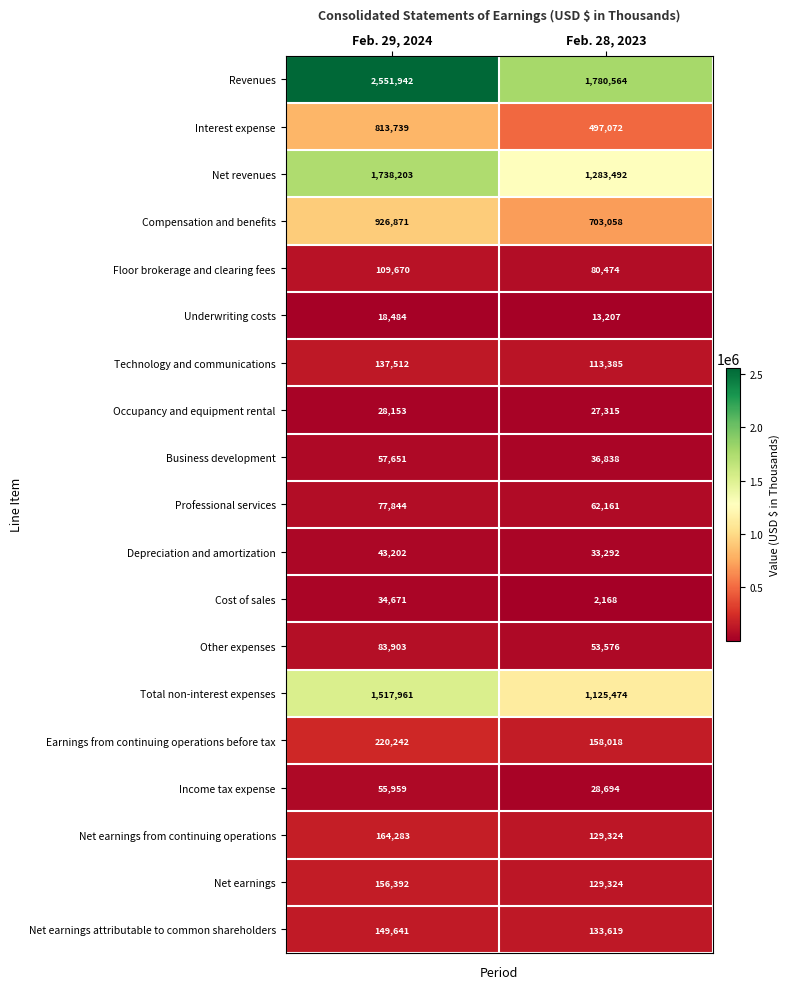

What is the difference between the maximum and minimum values in the Professional services series?

15683